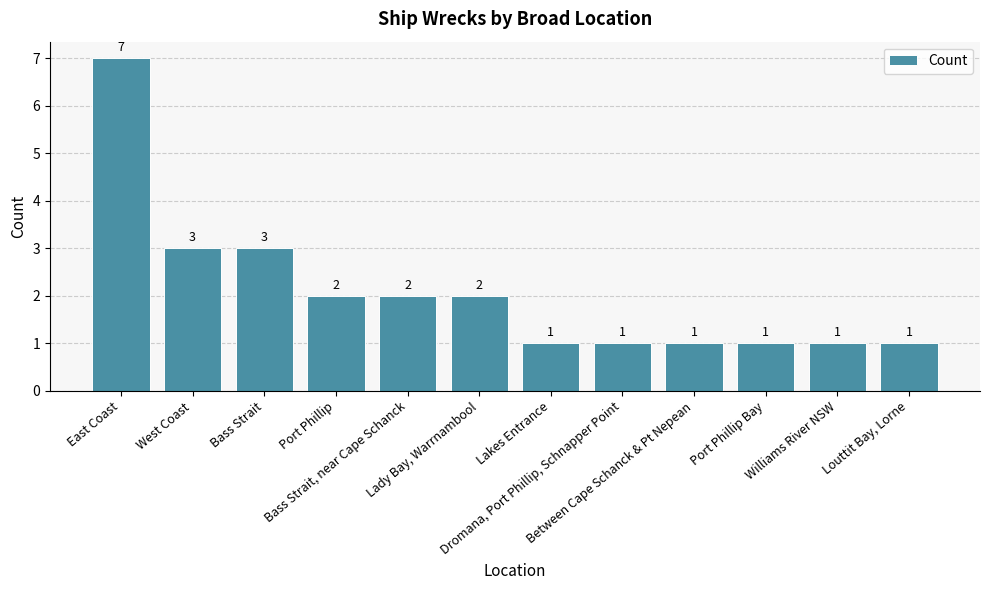

Approximately how many times larger is the value at Louttit Bay, Lorne compared to Dromana, Port Phillip, Schnapper Point?

1.0